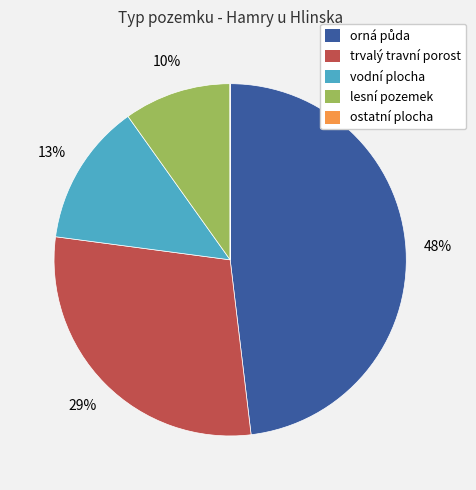

Is there a majority slice in this chart?

No